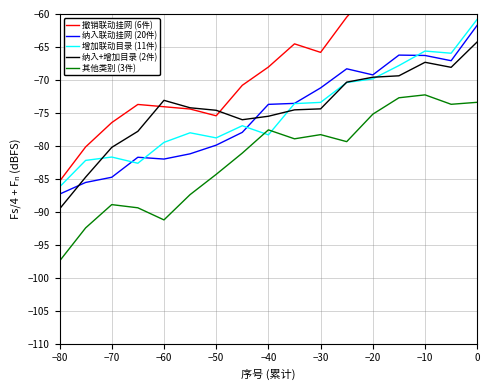

Reading left to right, what are all the values shown in this chart?

撤销联动挂网 (6件): -85.4	-80.2	-76.5	-73.7	-74.1	-74.4	-75.4	-70.8	-68.0	-64.5	-65.8	-60.5	-56.1	-56.0	-56.2	-56.3	-55.7
纳入联动挂网 (20件): -87.3	-85.6	-84.8	-81.7	-82.0	-81.2	-79.9	-78.0	-73.7	-73.6	-71.2	-68.3	-69.2	-66.2	-66.3	-67.1	-61.7
增加联动目录 (11件): -86.2	-82.2	-81.7	-82.6	-79.5	-78.0	-78.8	-76.9	-78.3	-73.6	-73.4	-70.4	-69.8	-67.8	-65.6	-66.0	-60.8
纳入+增加目录 (2件): -89.6	-84.7	-80.2	-77.8	-73.1	-74.2	-74.6	-76.0	-75.5	-74.5	-74.4	-70.3	-69.6	-69.4	-67.3	-68.1	-64.2
其他类别 (3件): -97.5	-92.4	-88.9	-89.4	-91.2	-87.4	-84.3	-81.1	-77.6	-78.9	-78.3	-79.4	-75.2	-72.7	-72.3	-73.7	-73.4